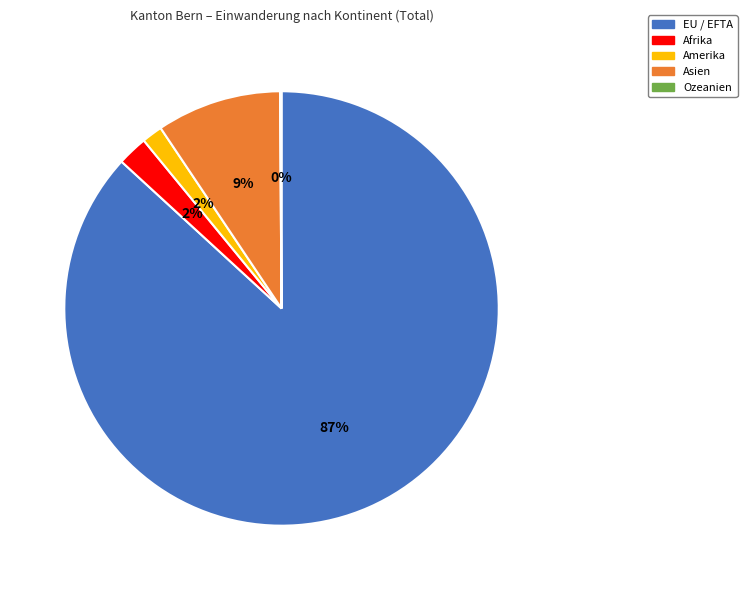

Which has a higher value, EU / EFTA or Afrika?

EU / EFTA